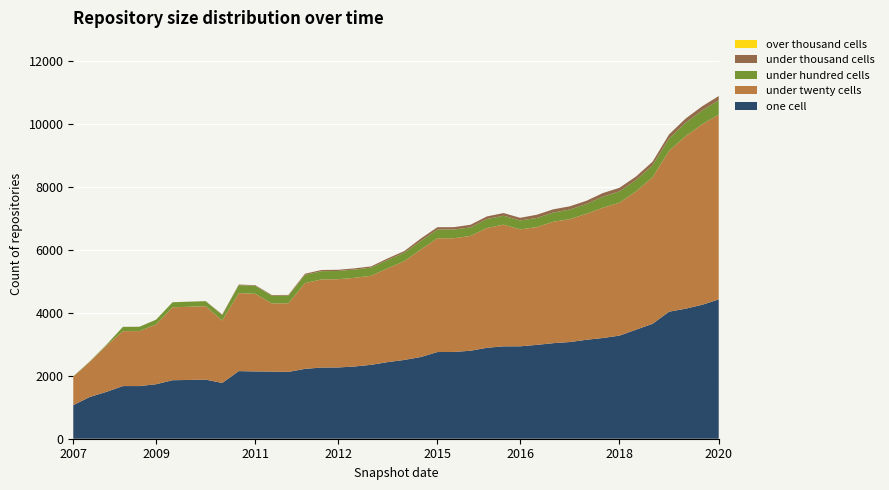

Reading right to left, list all the values displayed in this chart.

one_cell: 2020-01-01=4426	2019-10-09=4255	2019-07-01=4131	2019-04-06=4036	2019-01-01=3650	2018-09-28=3465	2018-04-09=3275	2017-12-22=3200	2017-10-12=3143	2017-07-24=3072	2017-04-12=3036	2016-12-27=2981	2016-10-07=2936	2016-07-04=2935	2016-04-05=2890	2016-01-04=2795	2015-10-01=2757	2015-04-09=2754	2014-09-08=2596	2014-03-28=2503	2013-09-10=2434	2013-05-21=2348	2013-02-20=2295	2012-12-11=2264	2012-10-31=2261	2012-07-13=2220	2012-03-26=2123	2012-01-18=2134	2011-09-05=2138	2011-06-10=2148	2010-11-17=1772	2010-07-26=1878	2010-04-01=1867	2009-12-16=1859	2009-09-25=1731	2009-06-17=1673	2009-04-06=1673	2008-10-10=1488	2008-04-01=1327	2007-12-19=1067
under_twenty_cells: 2020-01-01=5871	2019-10-09=5736	2019-07-01=5484	2019-04-06=5110	2019-01-01=4656	2018-09-28=4392	2018-04-09=4224	2017-12-22=4139	2017-10-12=4002	2017-07-24=3904	2017-04-12=3857	2016-12-27=3741	2016-10-07=3715	2016-07-04=3866	2016-04-05=3806	2016-01-04=3648	2015-10-01=3613	2015-04-09=3615	2014-09-08=3415	2014-03-28=3138	2013-09-10=2980	2013-05-21=2829	2013-02-20=2818	2012-12-11=2804	2012-10-31=2800	2012-07-13=2723	2012-03-26=2180	2012-01-18=2165	2011-09-05=2467	2011-06-10=2478	2010-11-17=1984	2010-07-26=2332	2010-04-01=2326	2009-12-16=2316	2009-09-25=1900	2009-06-17=1747	2009-04-06=1744	2008-10-10=1467	2008-04-01=1117	2007-12-19=902
under_hundred_cells: 2020-01-01=458	2019-10-09=439	2019-07-01=426	2019-04-06=392	2019-01-01=380	2018-09-28=360	2018-04-09=359	2017-12-22=352	2017-10-12=311	2017-07-24=306	2017-04-12=293	2016-12-27=291	2016-10-07=284	2016-07-04=285	2016-04-05=284	2016-01-04=271	2015-10-01=276	2015-04-09=275	2014-09-08=274	2014-03-28=271	2013-09-10=266	2013-05-21=261	2013-02-20=262	2012-12-11=262	2012-10-31=262	2012-07-13=261	2012-03-26=244	2012-01-18=244	2011-09-05=253	2011-06-10=253	2010-11-17=172	2010-07-26=160	2010-04-01=160	2009-12-16=160	2009-09-25=150	2009-06-17=136	2009-04-06=136	2008-10-10=30	2008-04-01=15	2007-12-19=15
under_thousand_cells: 2020-01-01=133	2019-10-09=132	2019-07-01=132	2019-04-06=131	2019-01-01=114	2018-09-28=113	2018-04-09=114	2017-12-22=114	2017-10-12=102	2017-07-24=102	2017-04-12=102	2016-12-27=102	2016-10-07=84	2016-07-04=84	2016-04-05=84	2016-01-04=84	2015-10-01=76	2015-04-09=76	2014-09-08=76	2014-03-28=50	2013-09-10=50	2013-05-21=38	2013-02-20=38	2012-12-11=38	2012-10-31=38	2012-07-13=38	2012-03-26=22	2012-01-18=22	2011-09-05=20	2011-06-10=20	2010-11-17=20	2010-07-26=2	2010-04-01=2	2009-12-16=2	2009-09-25=2	2009-06-17=2	2009-04-06=2	2008-10-10=0	2008-04-01=0	2007-12-19=0
over_thousand_cells: 2020-01-01=0	2019-10-09=0	2019-07-01=0	2019-04-06=0	2019-01-01=0	2018-09-28=0	2018-04-09=0	2017-12-22=0	2017-10-12=0	2017-07-24=0	2017-04-12=0	2016-12-27=0	2016-10-07=0	2016-07-04=0	2016-04-05=0	2016-01-04=0	2015-10-01=0	2015-04-09=0	2014-09-08=0	2014-03-28=0	2013-09-10=0	2013-05-21=0	2013-02-20=0	2012-12-11=0	2012-10-31=0	2012-07-13=0	2012-03-26=0	2012-01-18=0	2011-09-05=0	2011-06-10=0	2010-11-17=0	2010-07-26=0	2010-04-01=0	2009-12-16=0	2009-09-25=0	2009-06-17=0	2009-04-06=0	2008-10-10=0	2008-04-01=0	2007-12-19=0